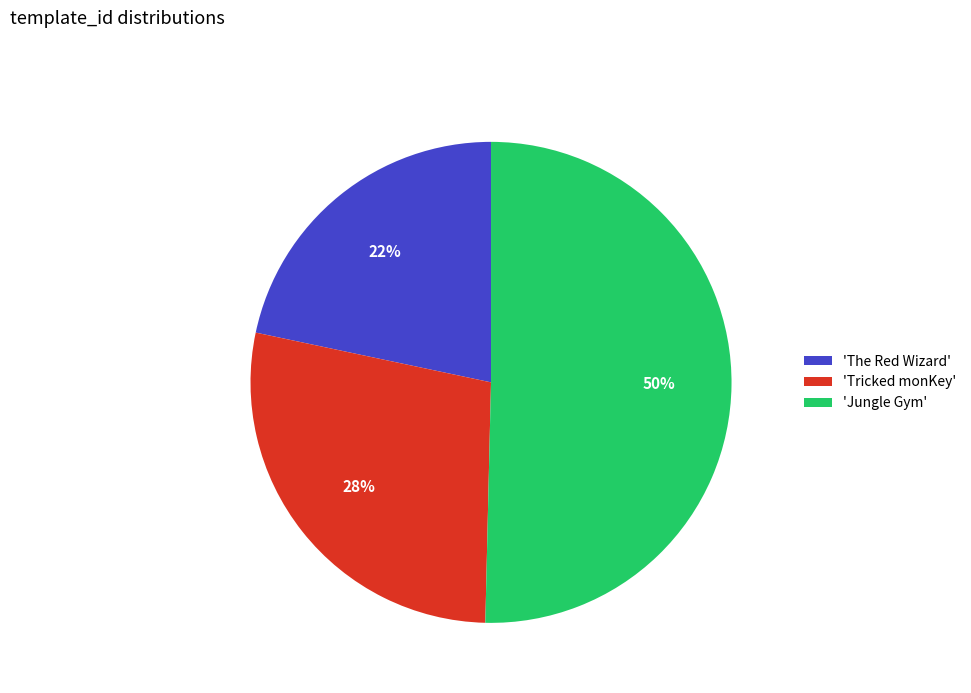

Between 'Jungle Gym' and 'The Red Wizard', which is larger?

'Jungle Gym'